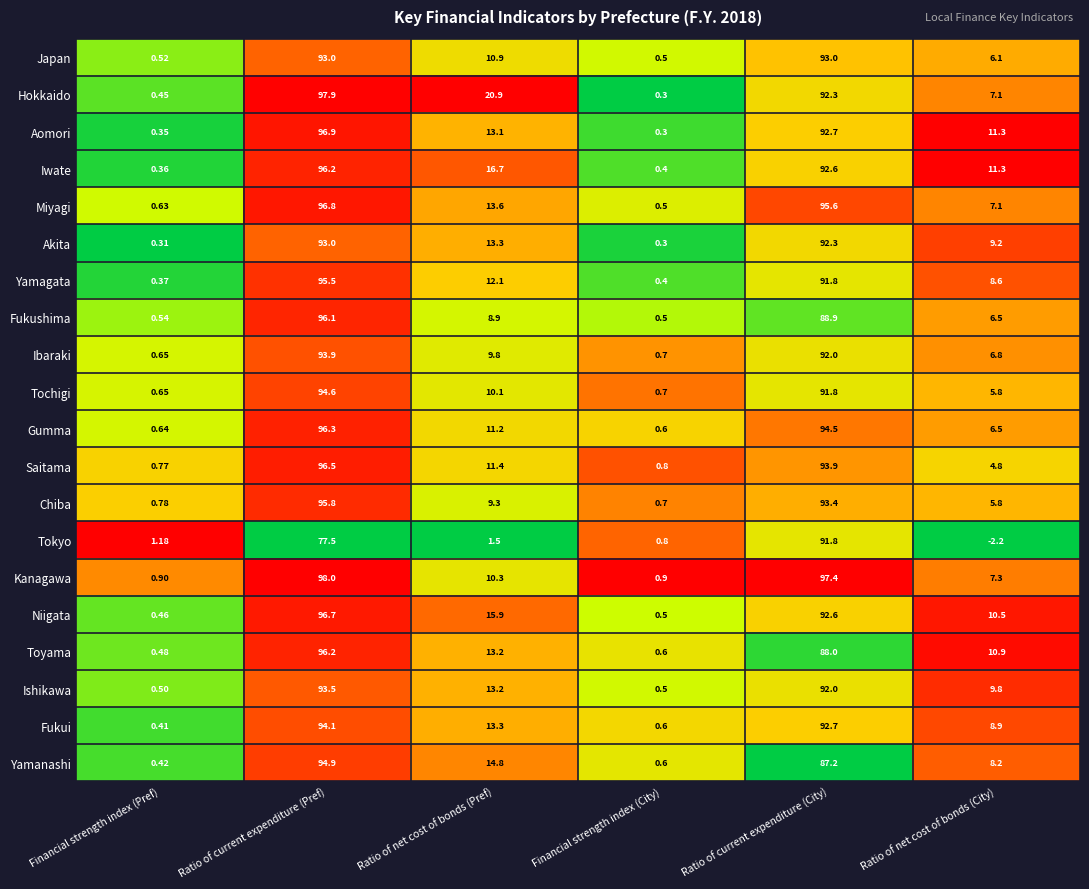

List the labels in order of Saitama value, largest first.

Ratio of current expenditure (Pref), Ratio of current expenditure (City), Ratio of net cost of bonds (Pref), Ratio of net cost of bonds (City), Financial strength index (City), Financial strength index (Pref)